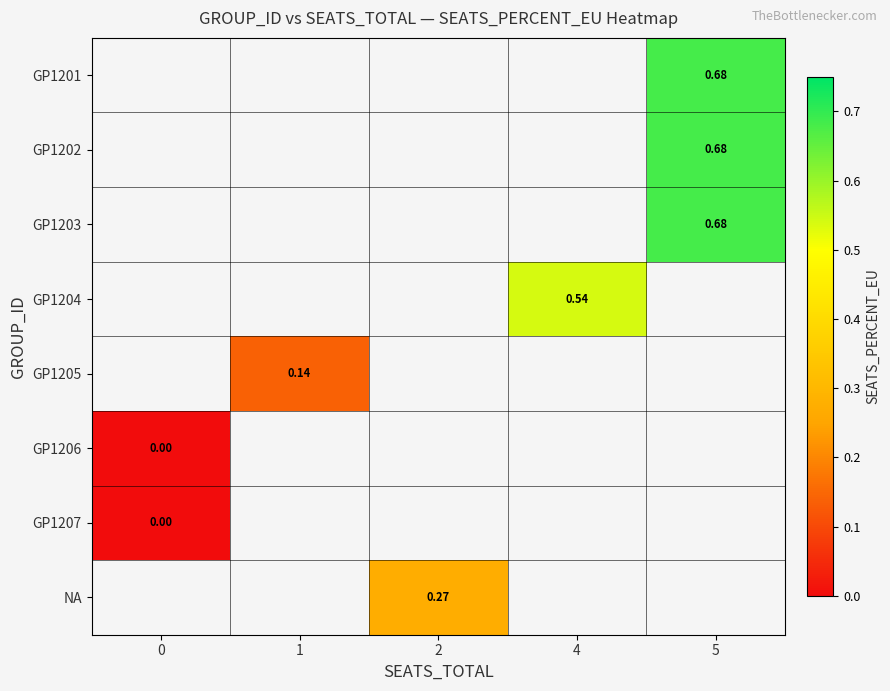

What is the greatest value displayed?

0.7